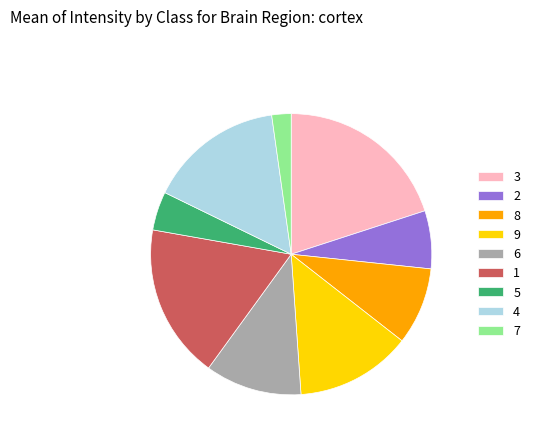

Combined, do 3 and 7 account for over 50%?

No